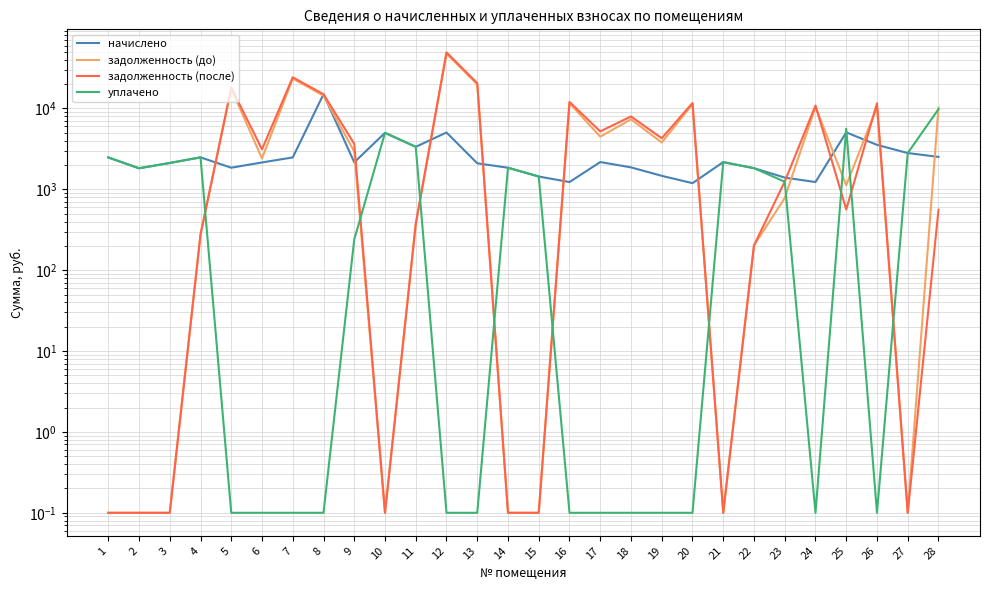

What is the sum of all начислено values?

79845.6